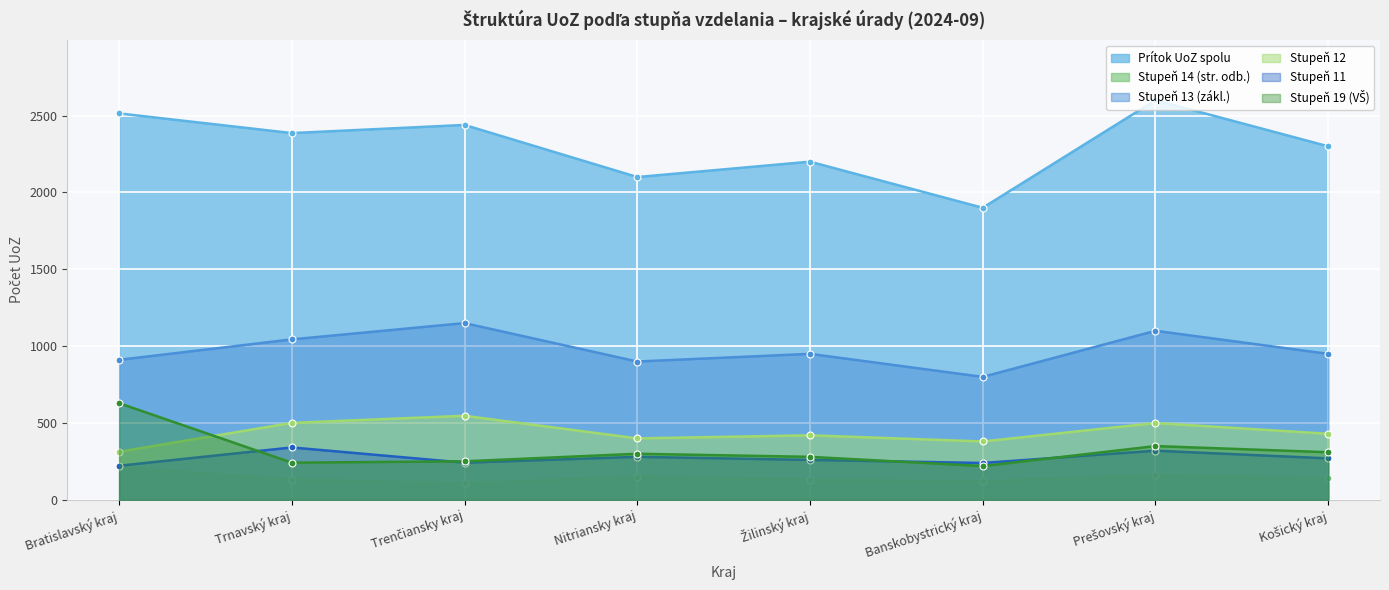

At which category does Stupeň 11 reach its first local peak?

Trnavský kraj